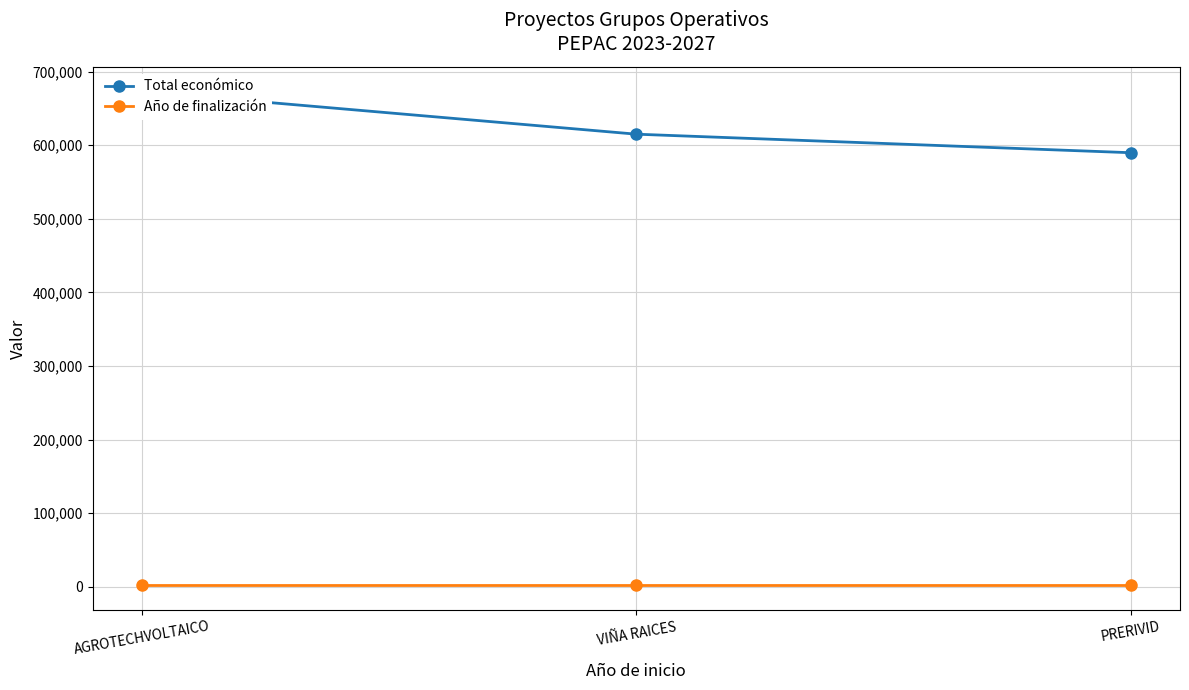

Is this an area chart (filled region under the line)?

No